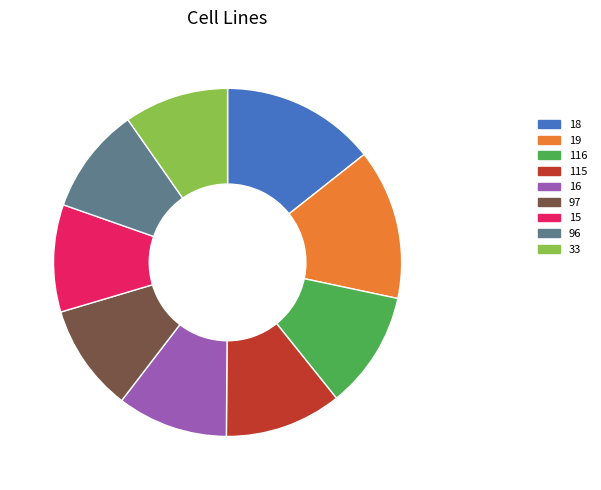

How many segments does this pie chart have?

9